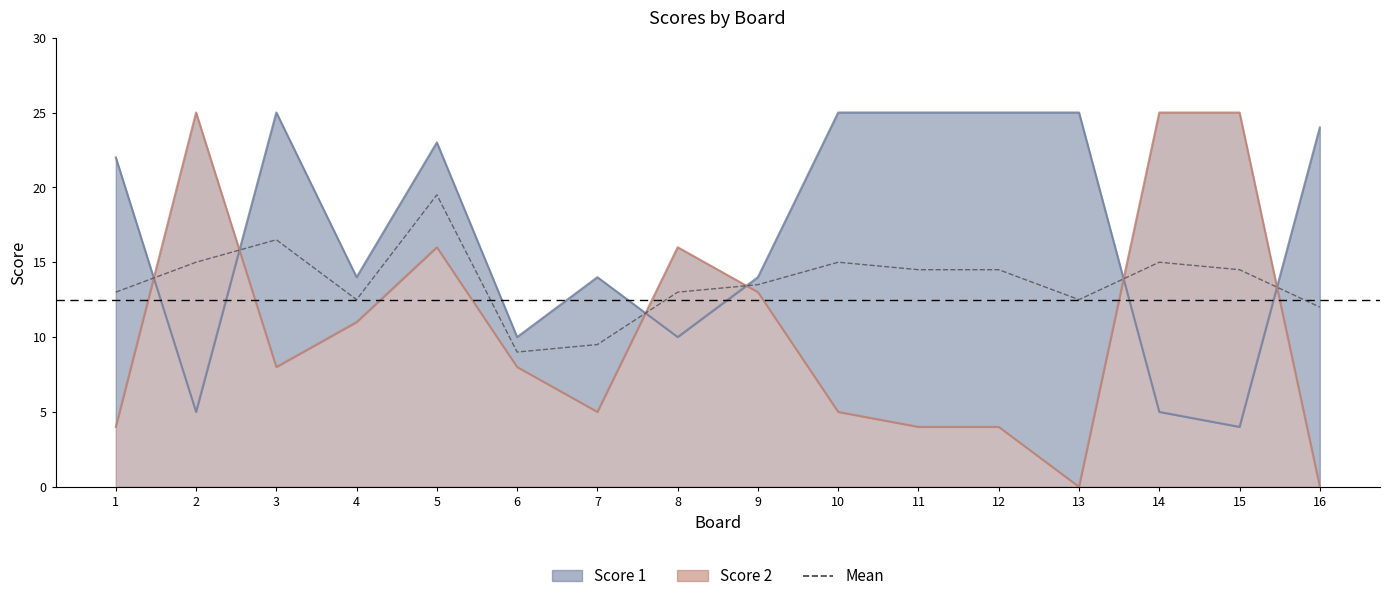

True or false: Score 2 line has a value of 4.0 at 11.

True